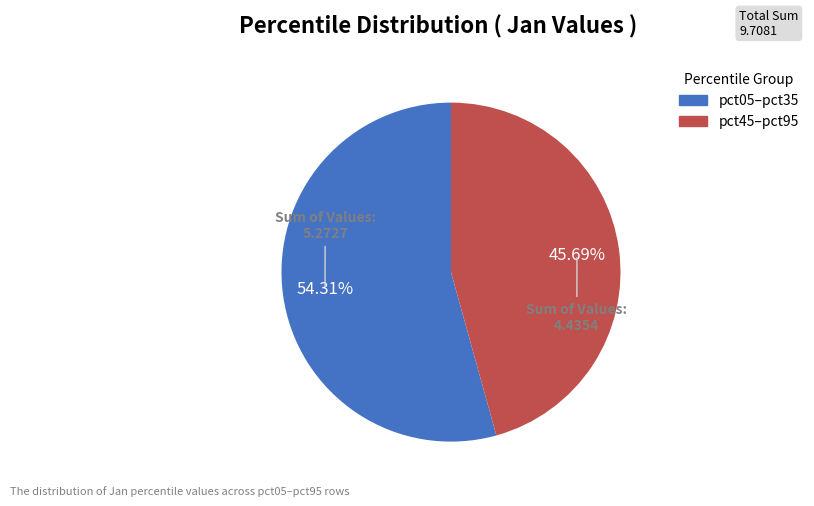

Is there a majority slice in this chart?

Yes